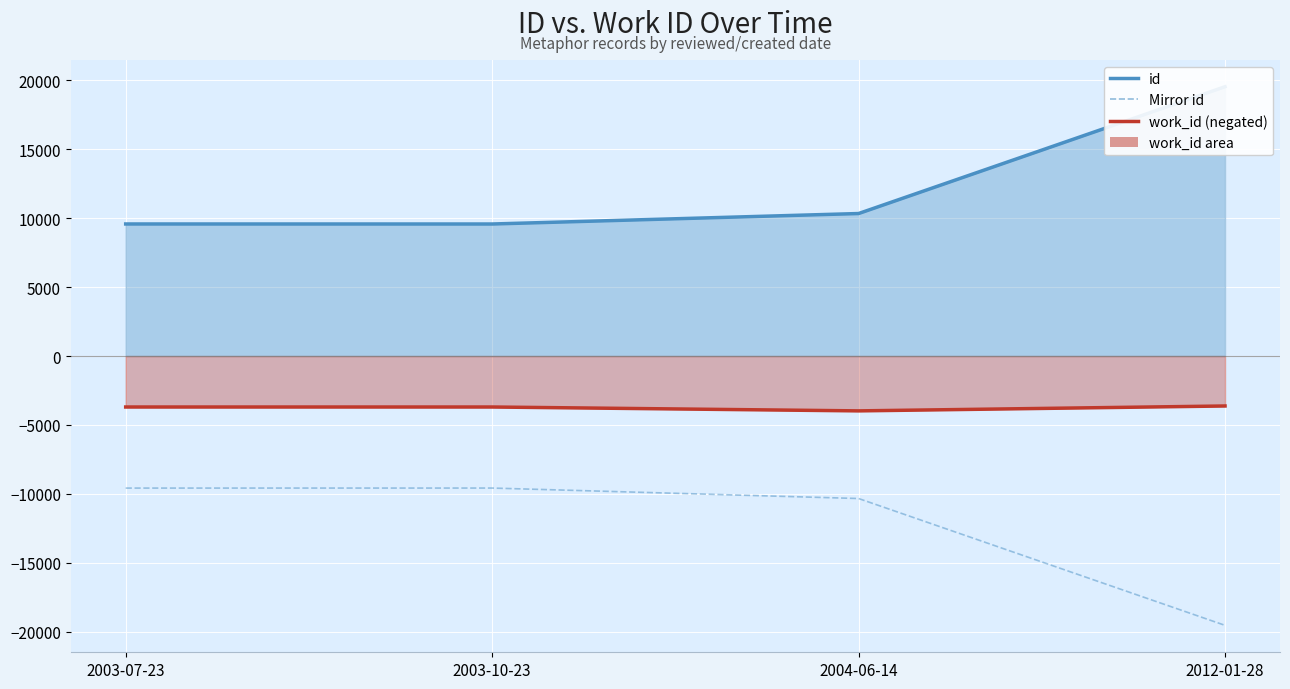

At which category is the sum across all series the highest?

2012-01-28